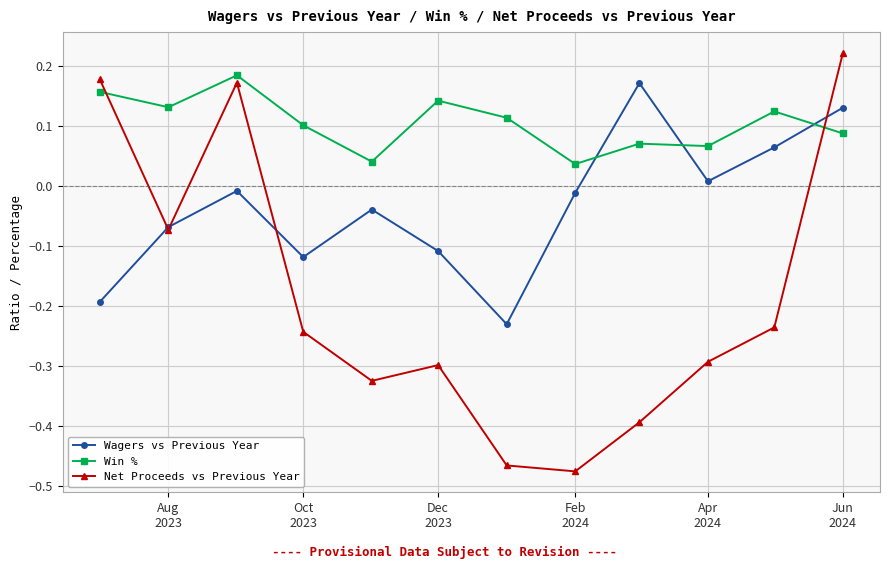

After their last crossing, which series has the higher values: Win % or Net Proceeds vs Previous Year?

Net Proceeds vs Previous Year